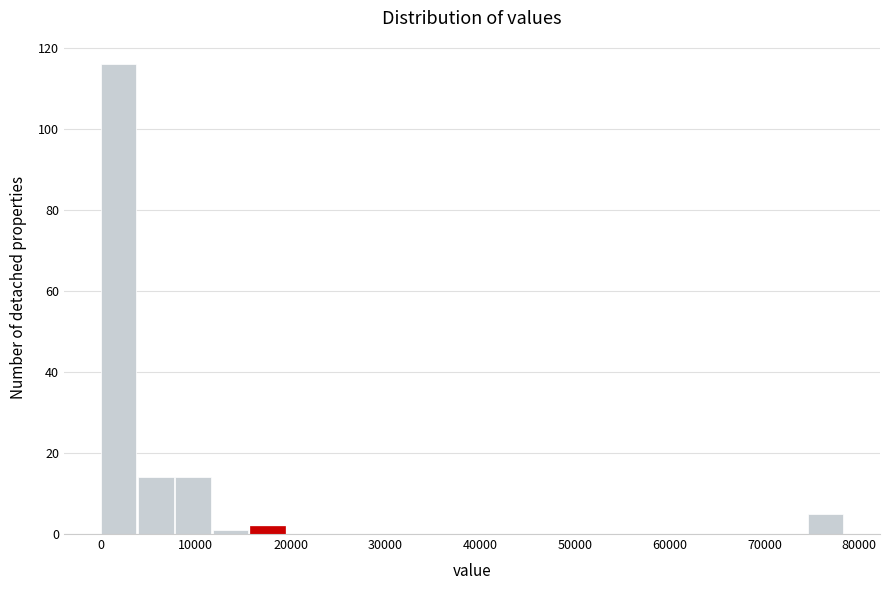

Read against the x-axis, roughly where is the centre of the tallest bar?

2000